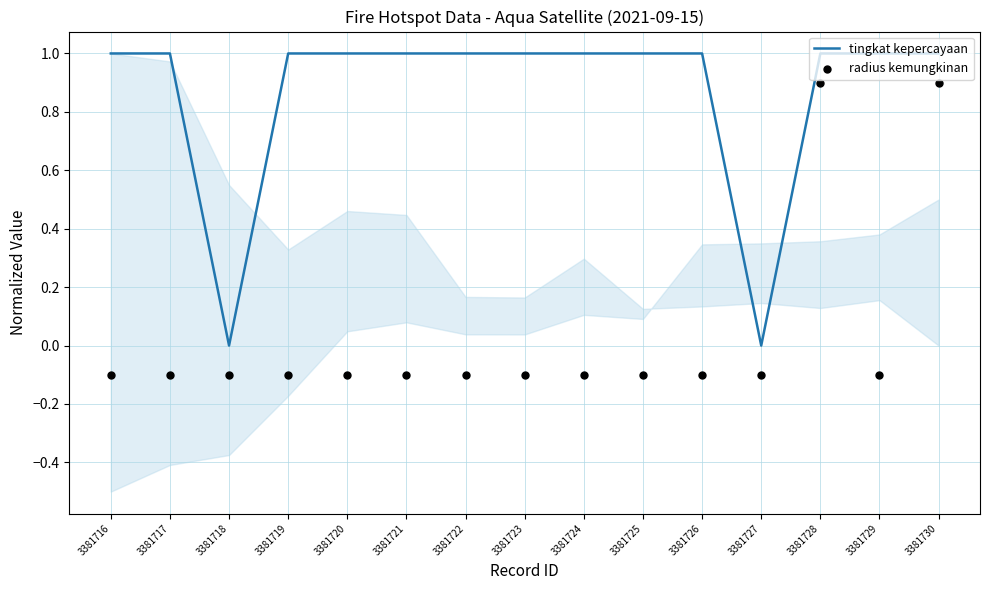

What are all the series names shown in the legend?

tingkat kepercayaan, radius kemungkinan